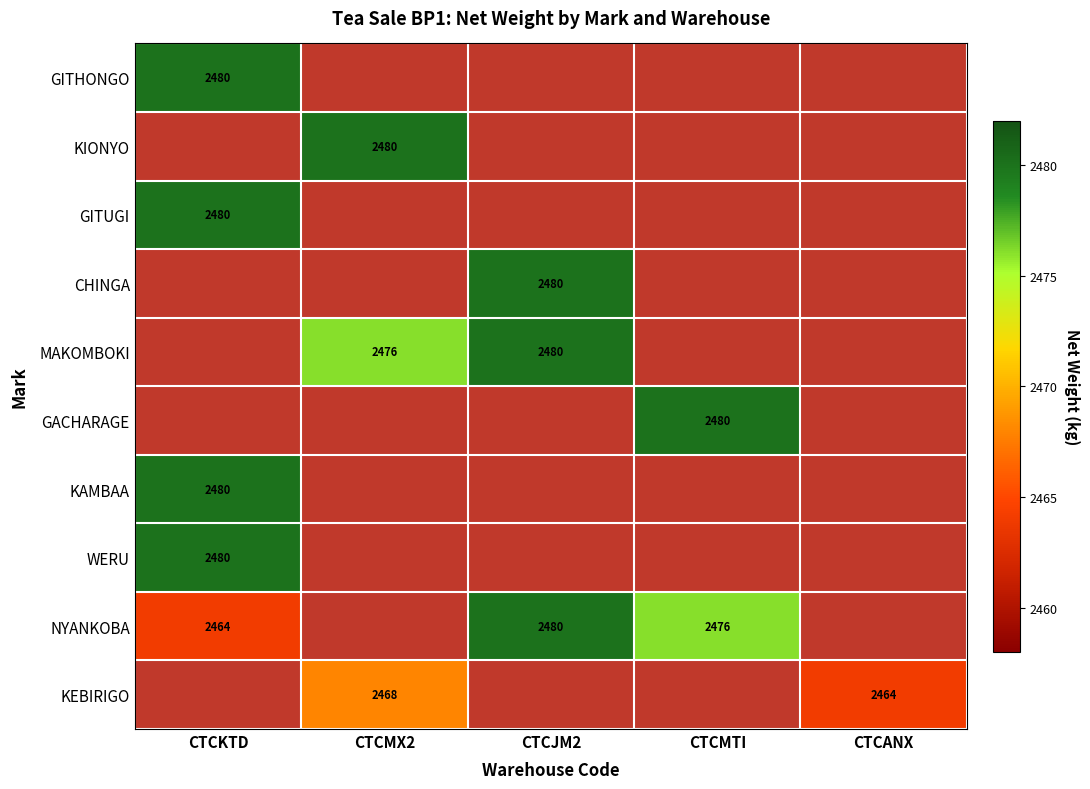

The value of NYANKOBA at CTCMTI is 1010. True or false?

False